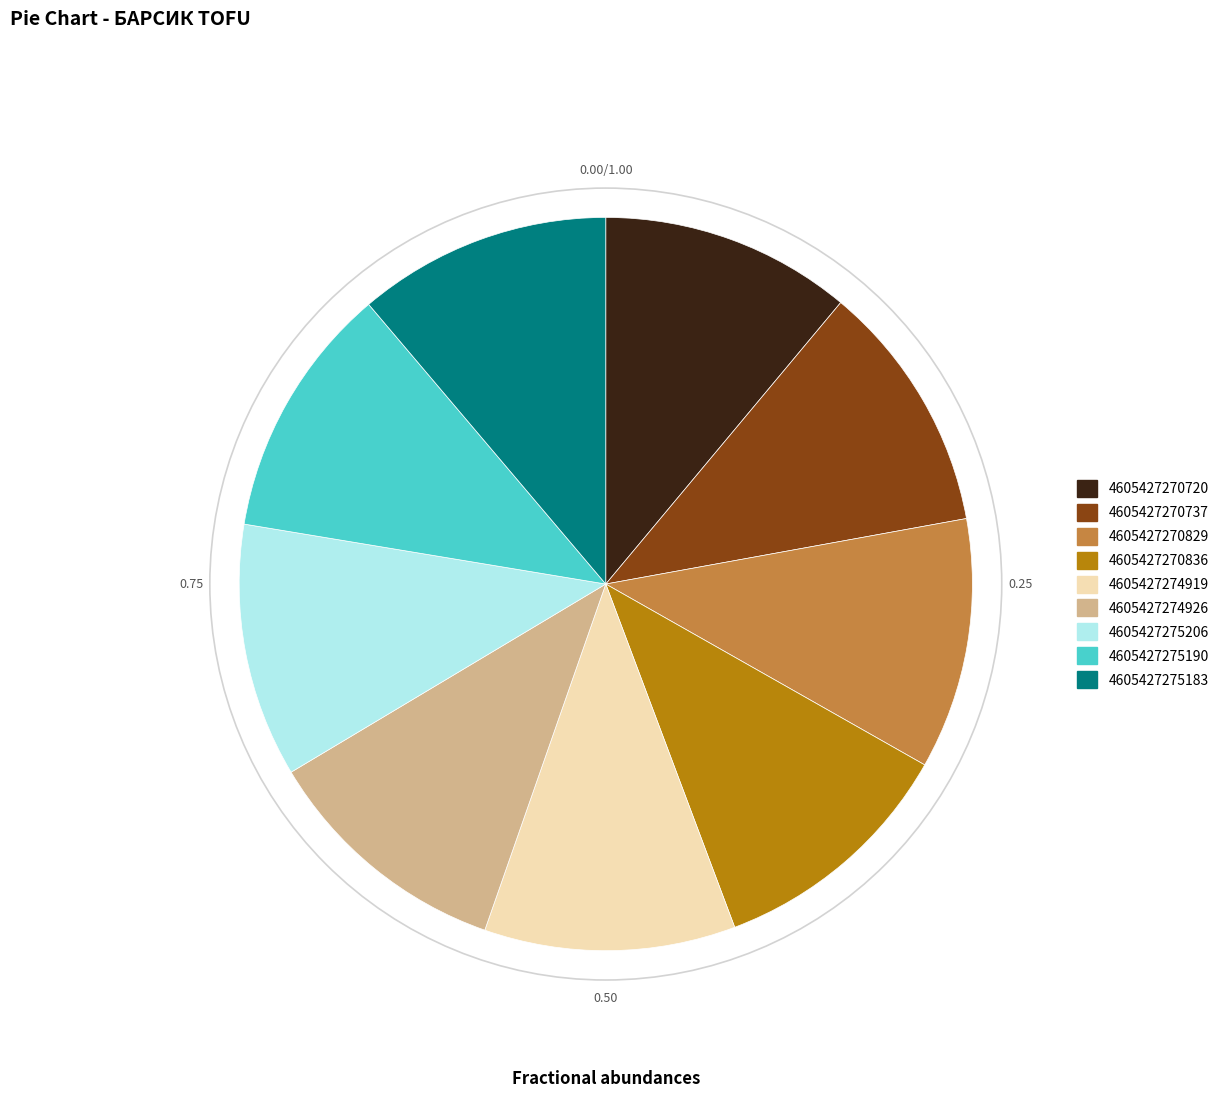

Combined, do 4605427270720 and 4605427270829 account for over 50%?

No